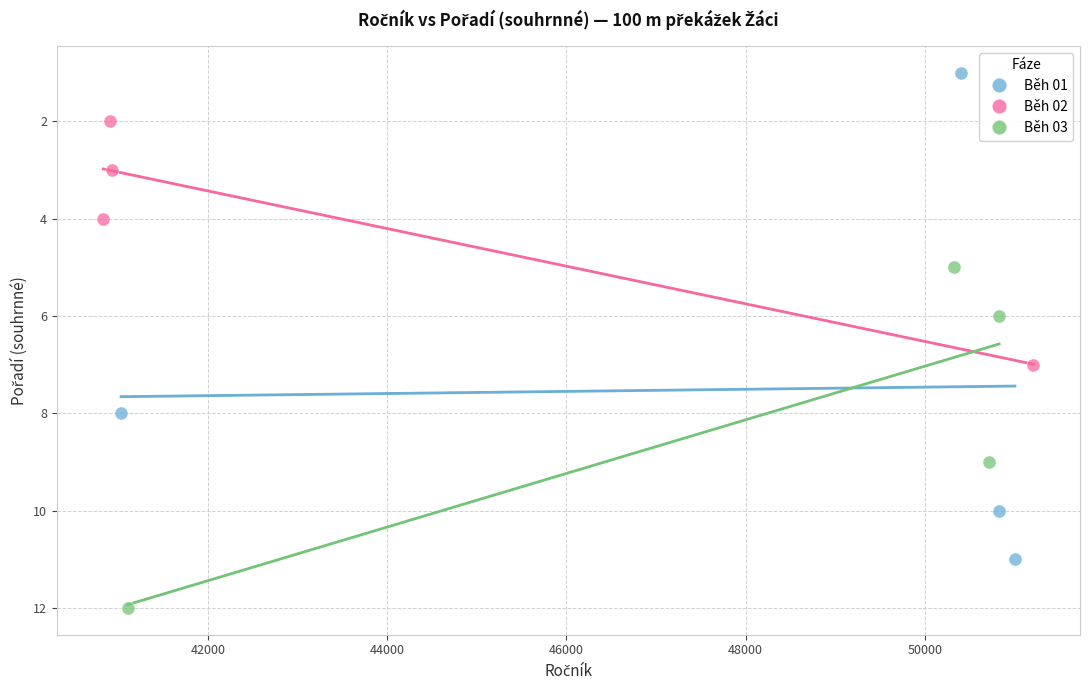

Which series contains the highest Y value?

Běh 03